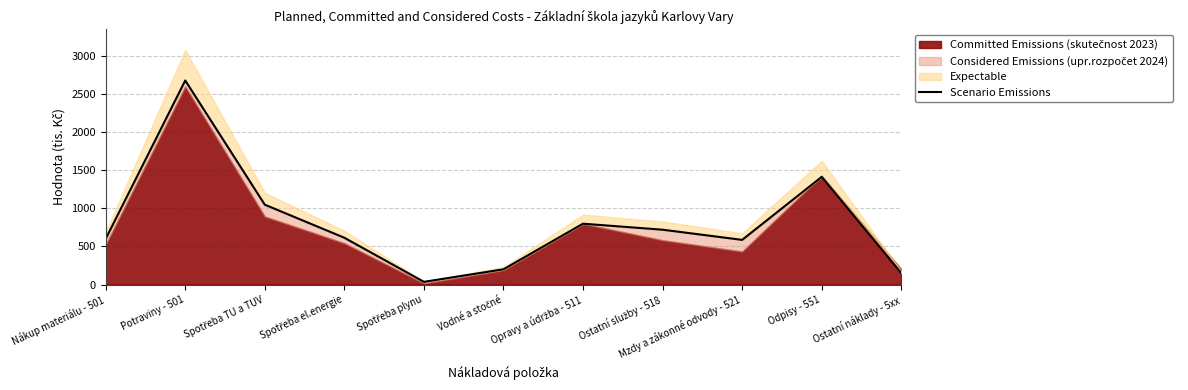

What is the label of the 5th point from the right?

Opravy a údržba - 511